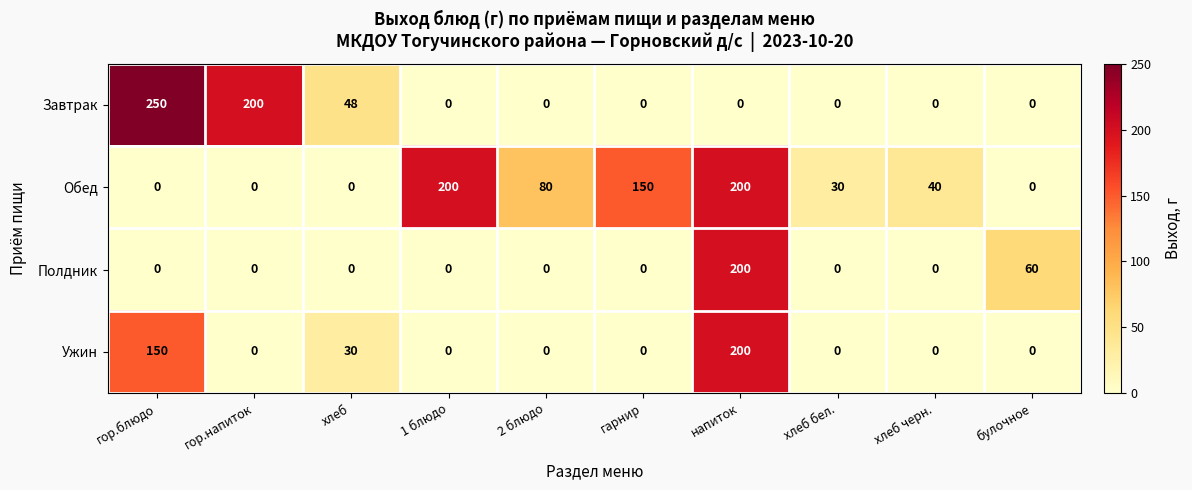

At which label is Ужин closest to 100?

гор.блюдо